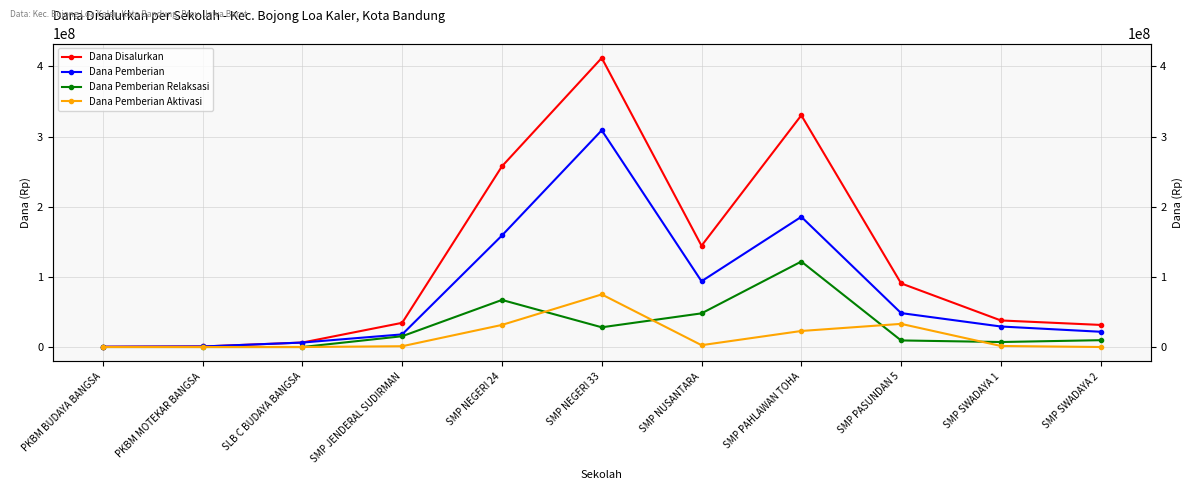

How many data points in Dana Pemberian Relaksasi are above 9750000?

5